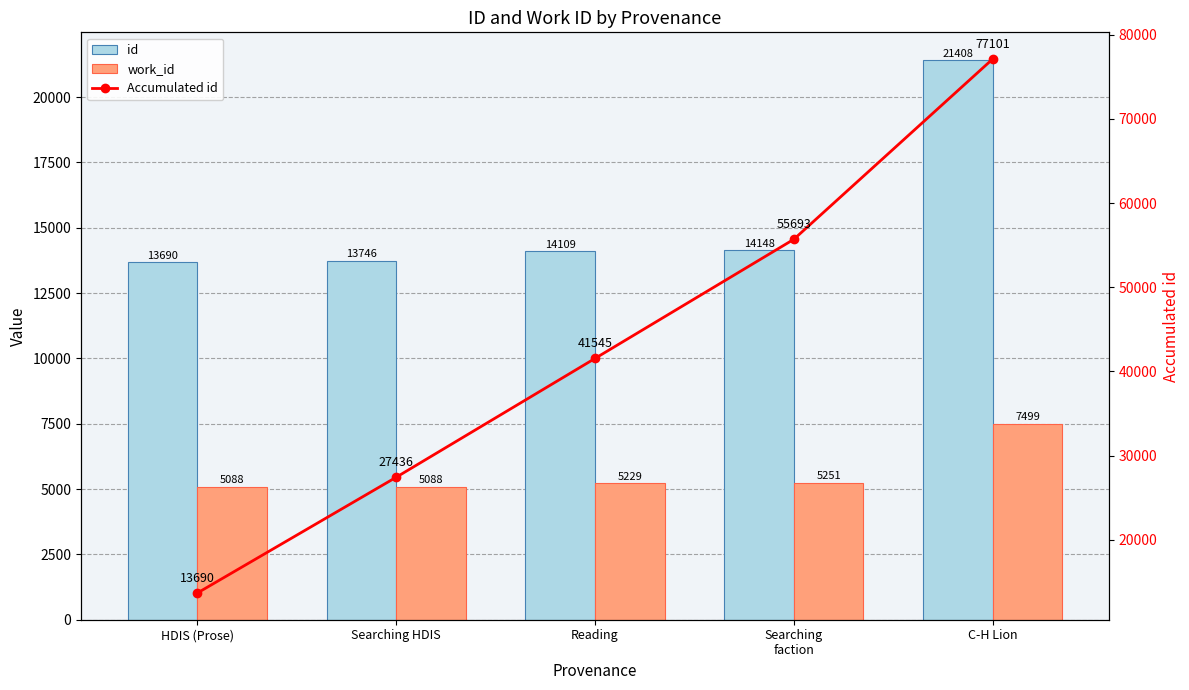

Reading left to right, transcribe all the data shown in this chart.

id: HDIS (Prose)=13690	Searching HDIS=13746	Reading=14109	Searching
faction=14148	C-H Lion=21408
work_id: HDIS (Prose)=5088	Searching HDIS=5088	Reading=5229	Searching
faction=5251	C-H Lion=7499
Accumulated id: HDIS (Prose)=13690	Searching HDIS=27436	Reading=41545	Searching
faction=55693	C-H Lion=77101